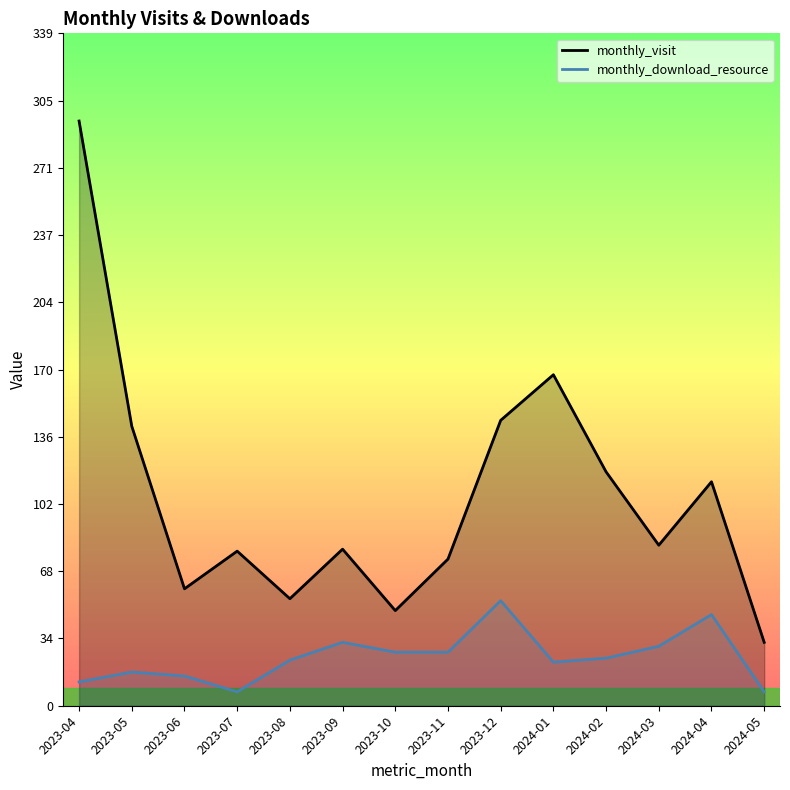

List the series in order of their overall mean, lowest first.

monthly_download_resource, monthly_visit